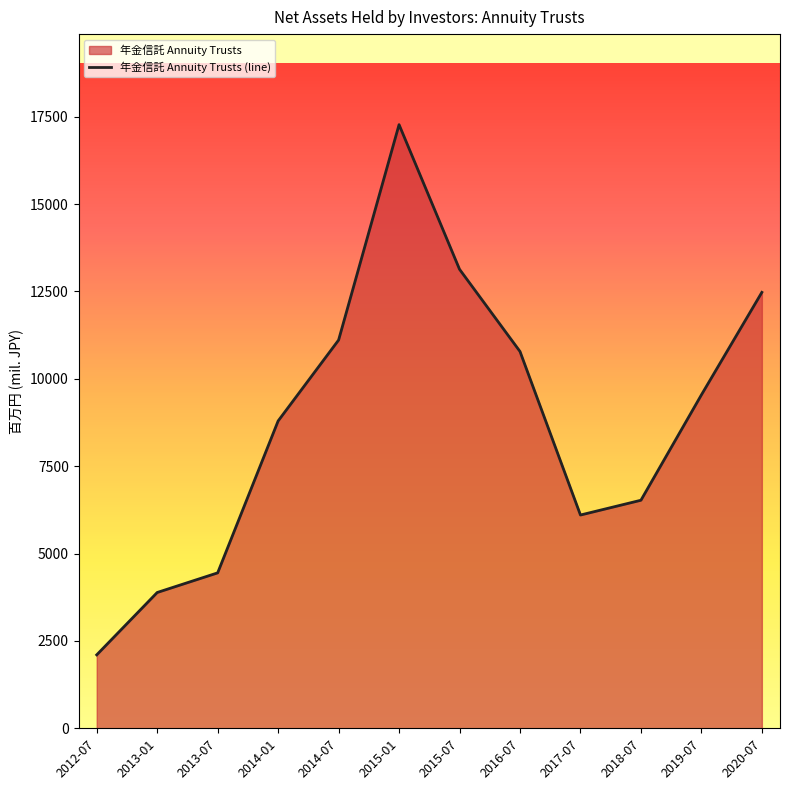

What is the smallest value displayed?

2102